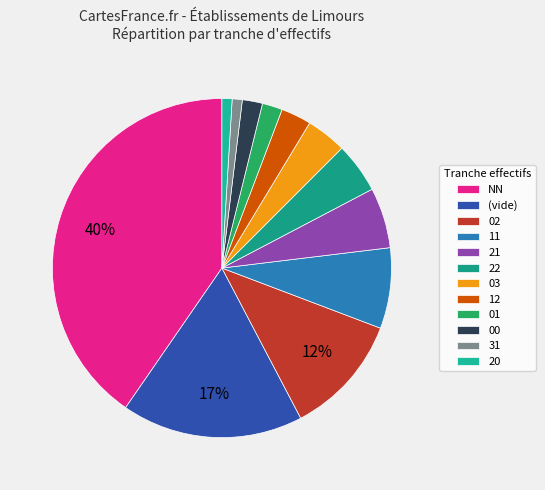

What portion of the pie excludes 03?

96.2%